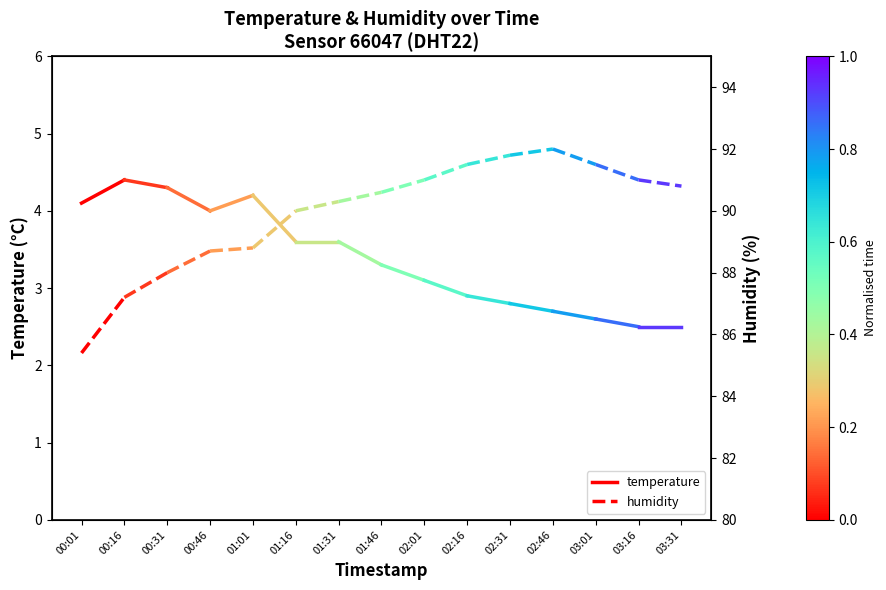

At 00:01, list the series in order from smallest to largest.

temperature, humidity